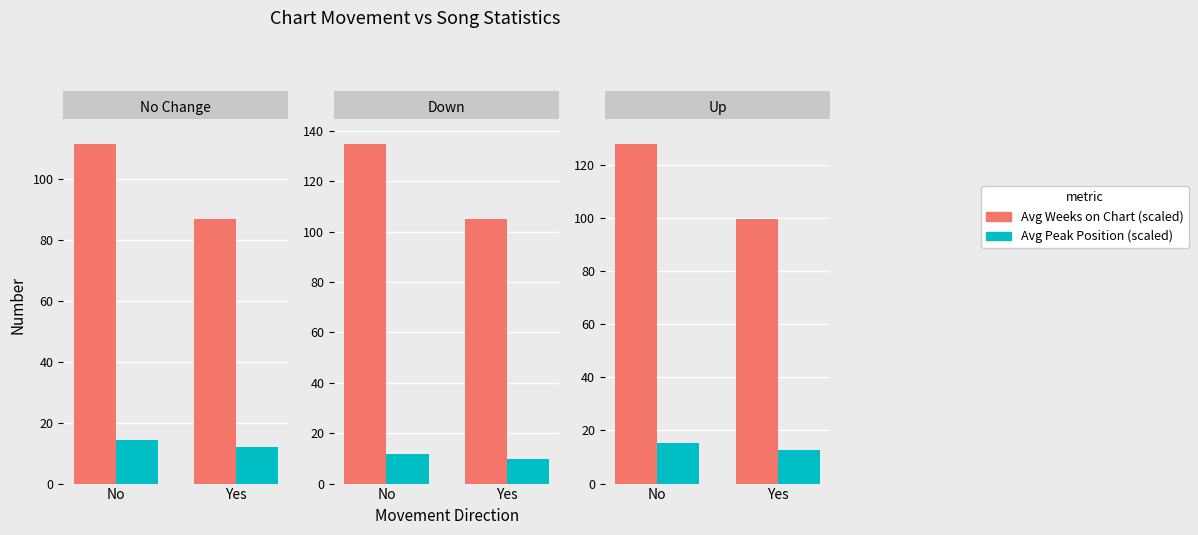

What is the label of the 1st bar from the right?

Yes